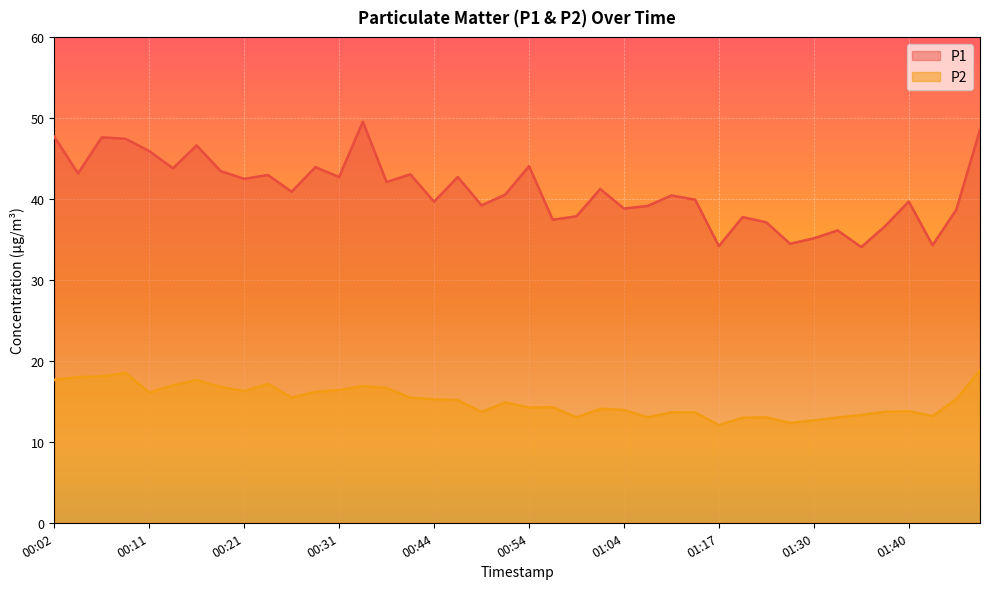

What is the smallest value displayed?

12.1